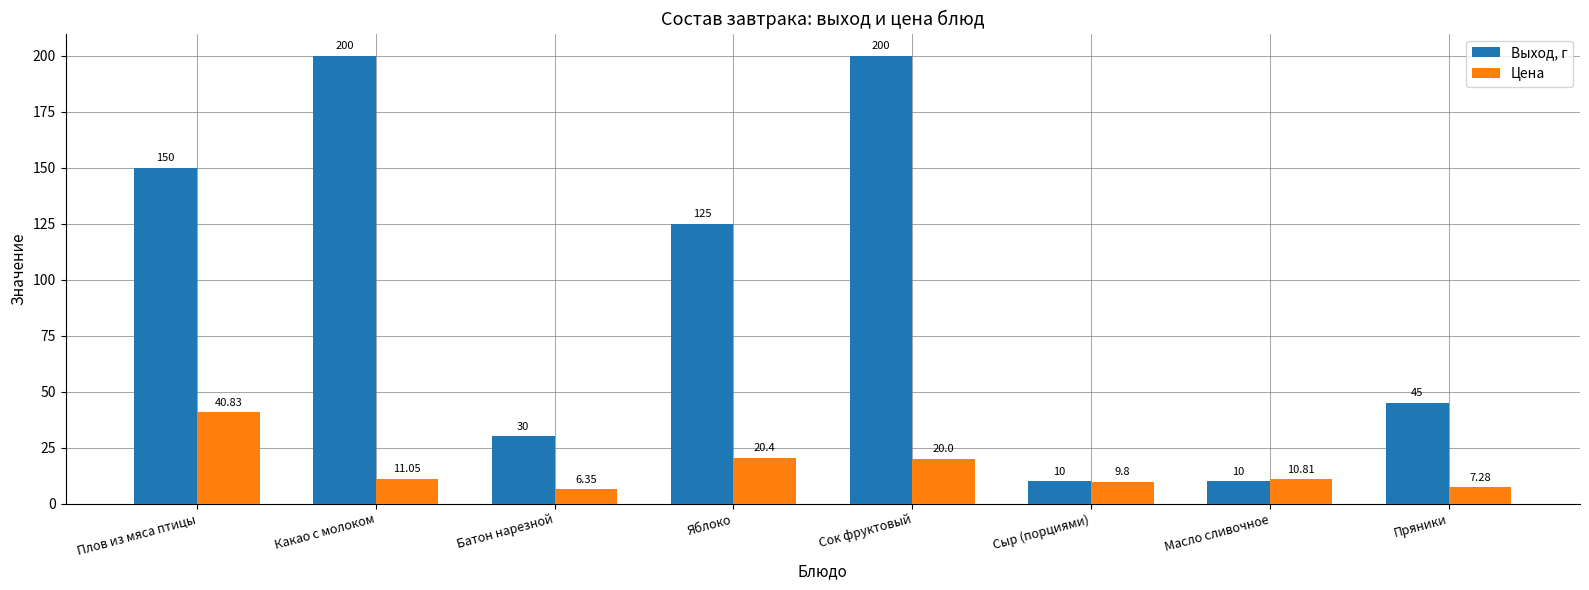

What is the label of the 5th bar from the left?

Сок фруктовый